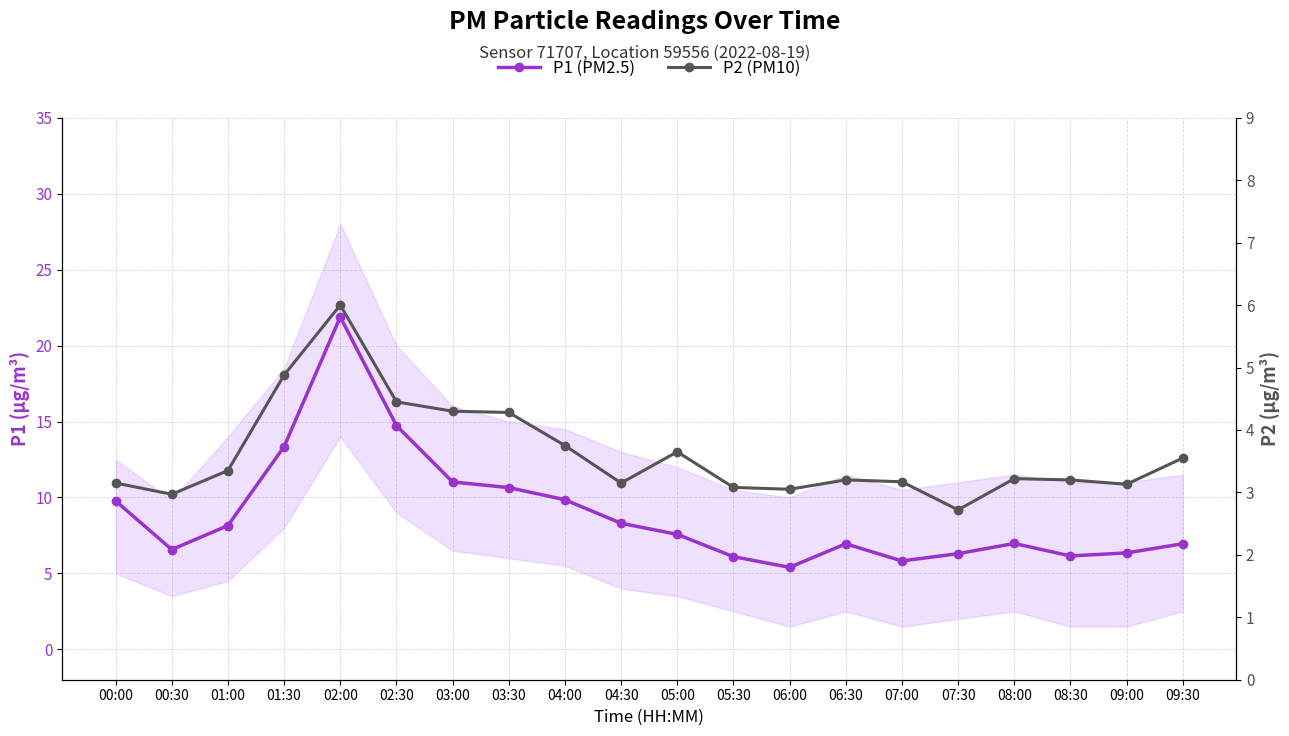

How many data points in P1 (PM2.5) are above 7?

10